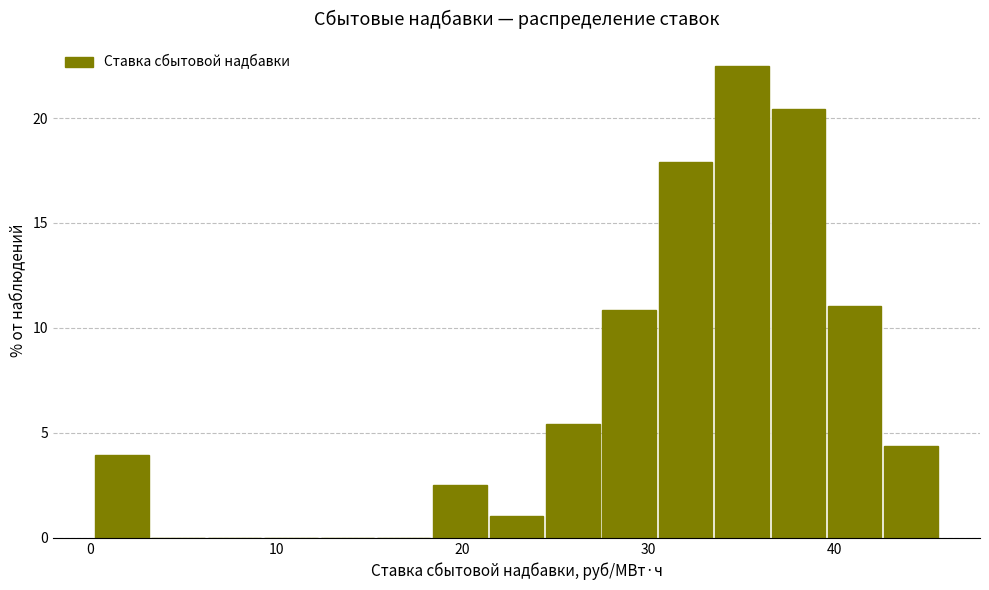

Around what value on the x-axis is the tallest bar? Give the approximate position of its centre, as read against the axis.

35